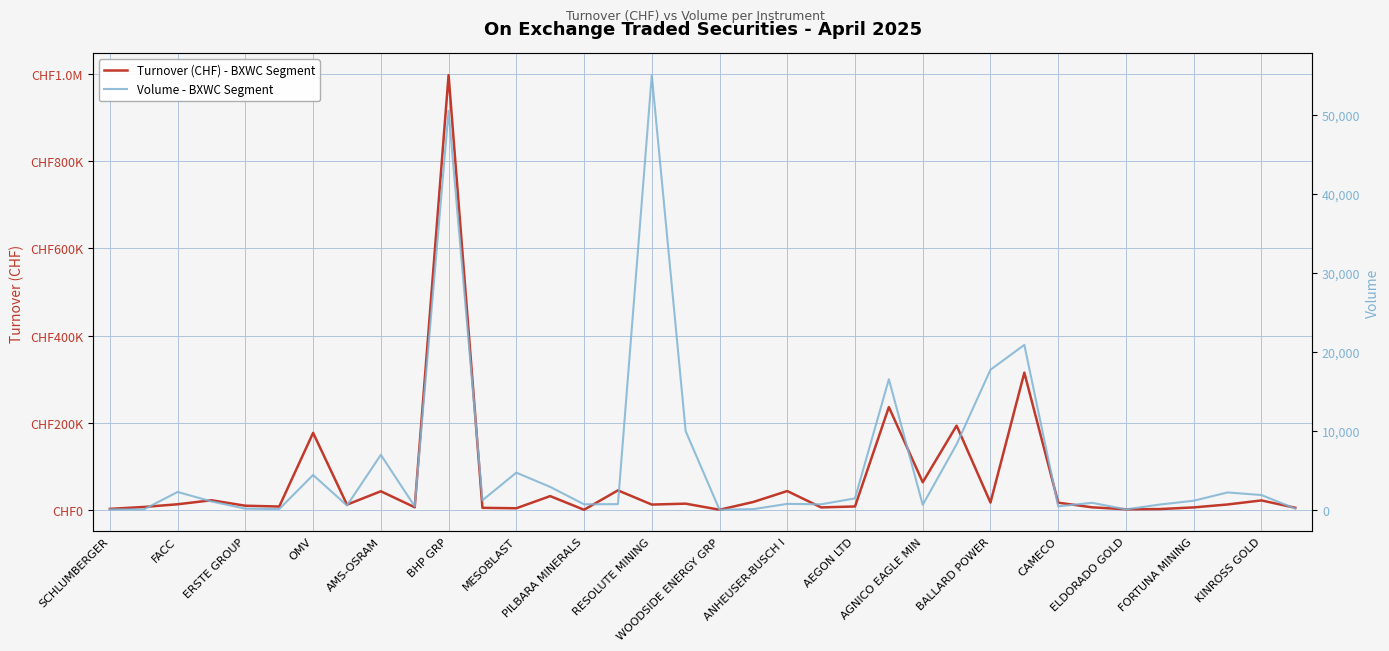

What is the value of the Turnover (CHF) - BXWC Segment point at the 15th from the left?

591.0